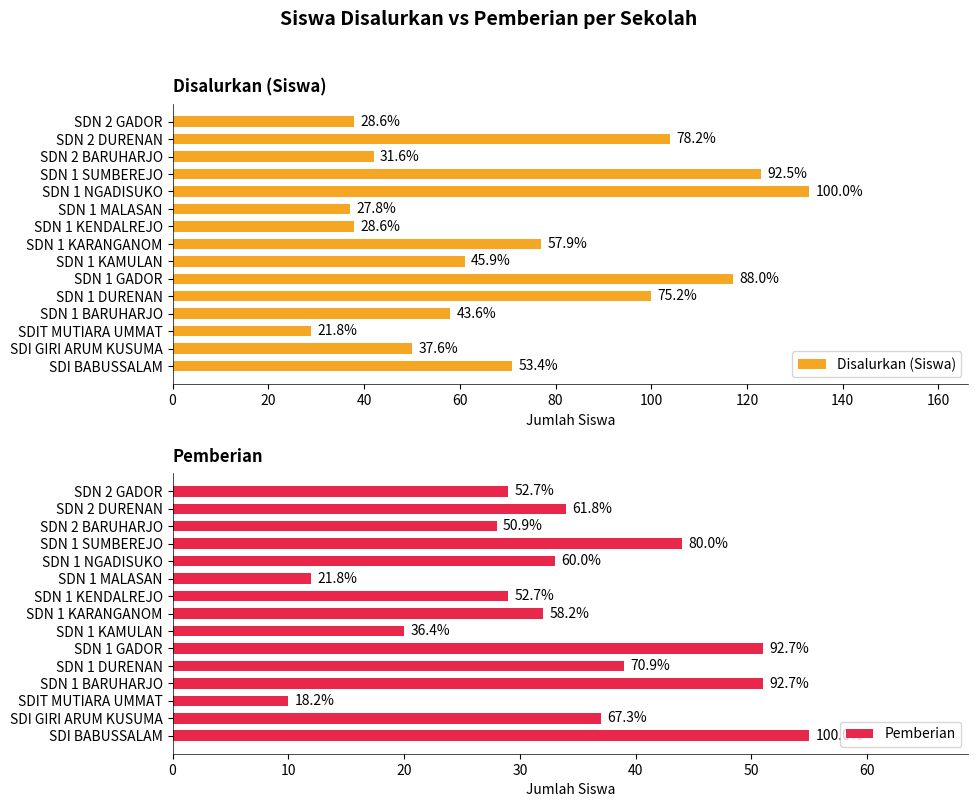

What position from the left is SDN 1 DURENAN?

5